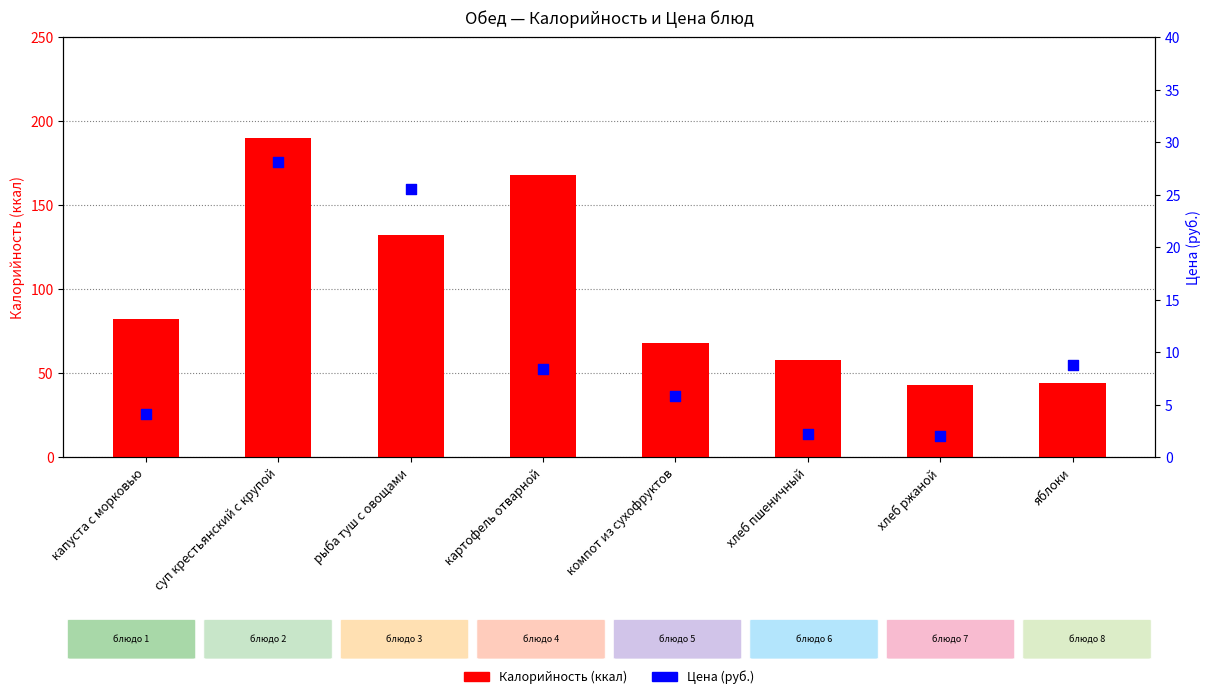

Is the value of Калорийность at хлеб ржаной greater than the value of Цена (руб.) at рыба туш с овощами?

Yes